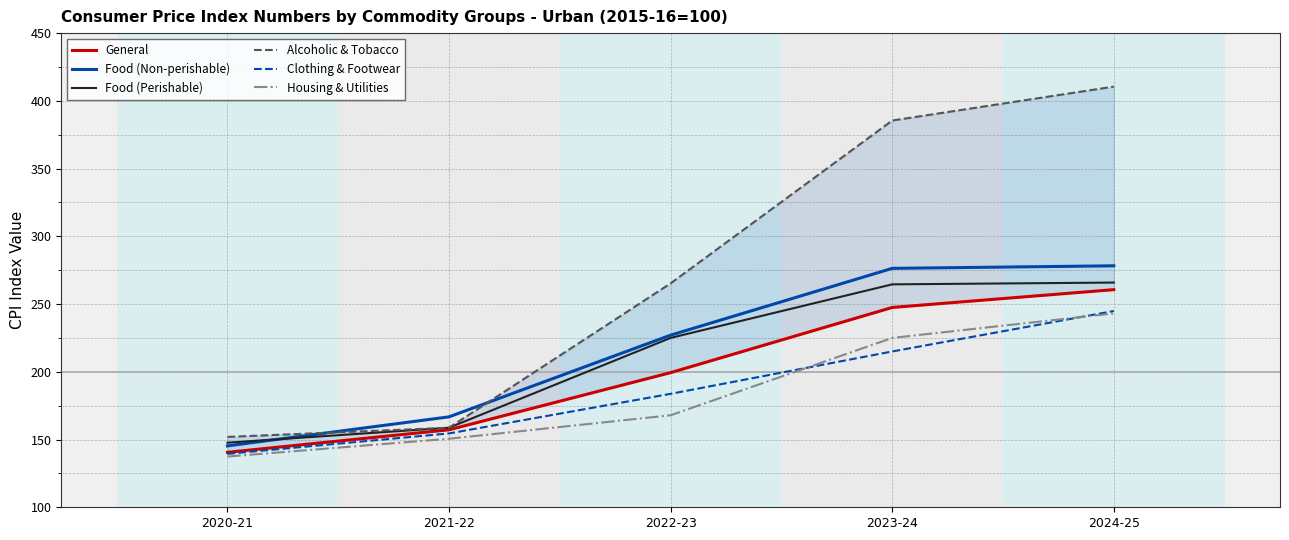

Which label corresponds to the smallest value in the chart?

2020-21